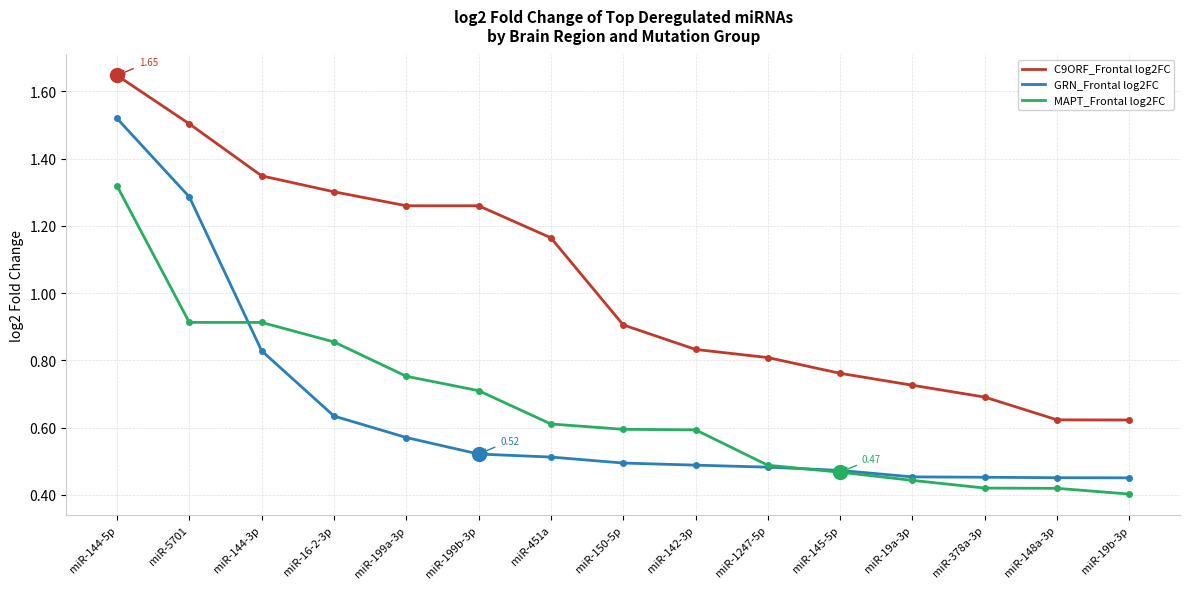

True or false: GRN_Frontal log2FC and C9ORF_Frontal log2FC intersect in this chart.

False